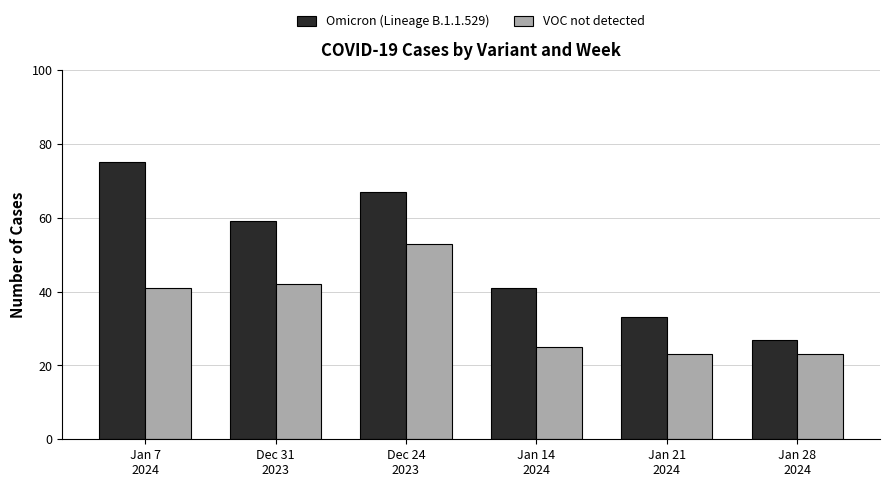

What is the maximum value shown in the chart?

75